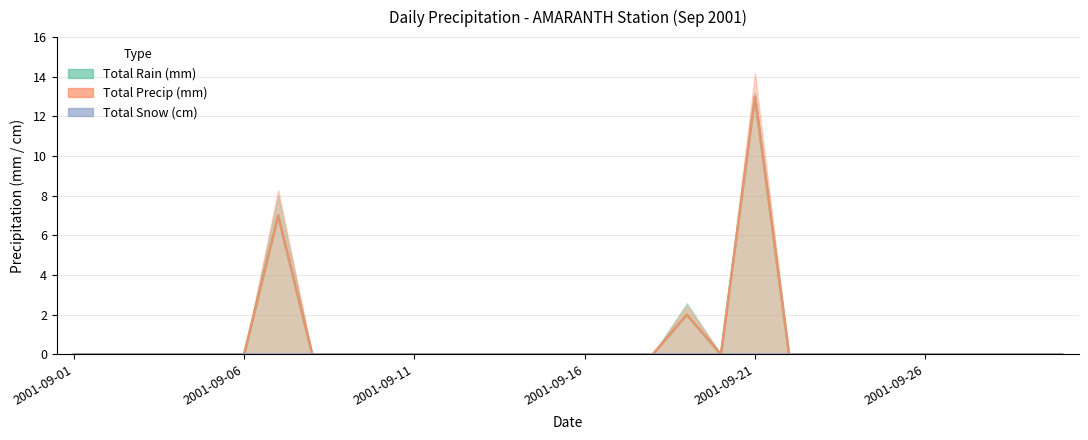

In Total Rain (mm), how many points are lower than both neighbors (excluding endpoints)?

1